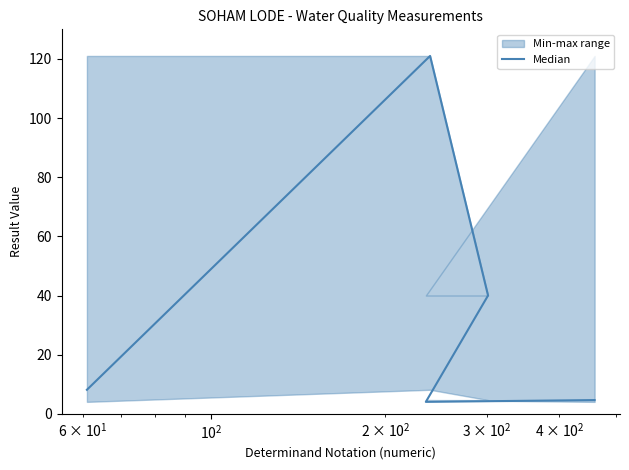

Reading right to left, extract all data points from this chart.

4.7	4.0	40.0	121.0	8.1